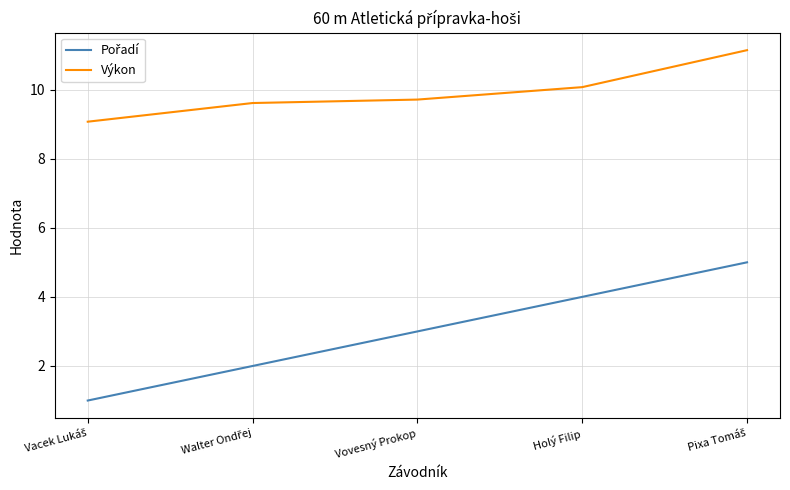

What is the difference between the second highest and second lowest values in the Výkon series?

0.5